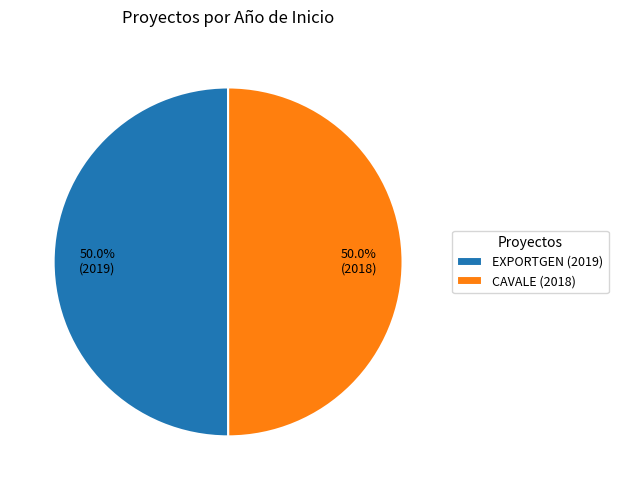

What is the ratio of the value at EXPORTGEN (2019) to the value at CAVALE (2018)?

1.0